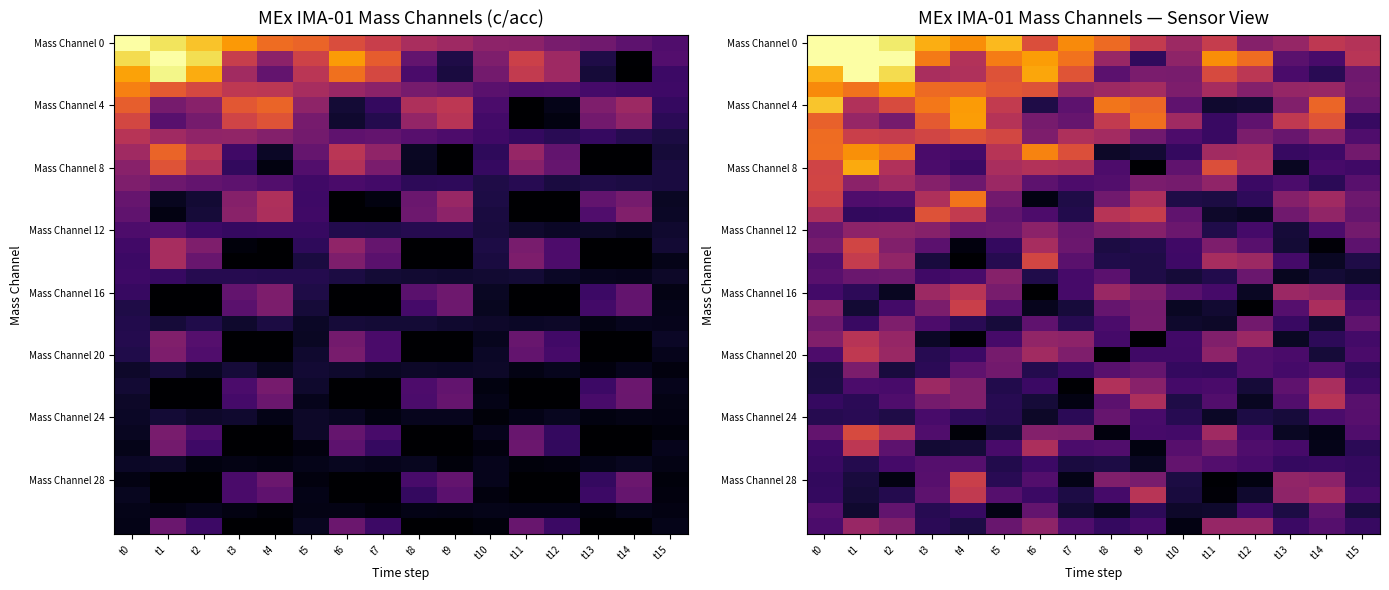

Which series has the largest total across all categories?

Mass Channel 0